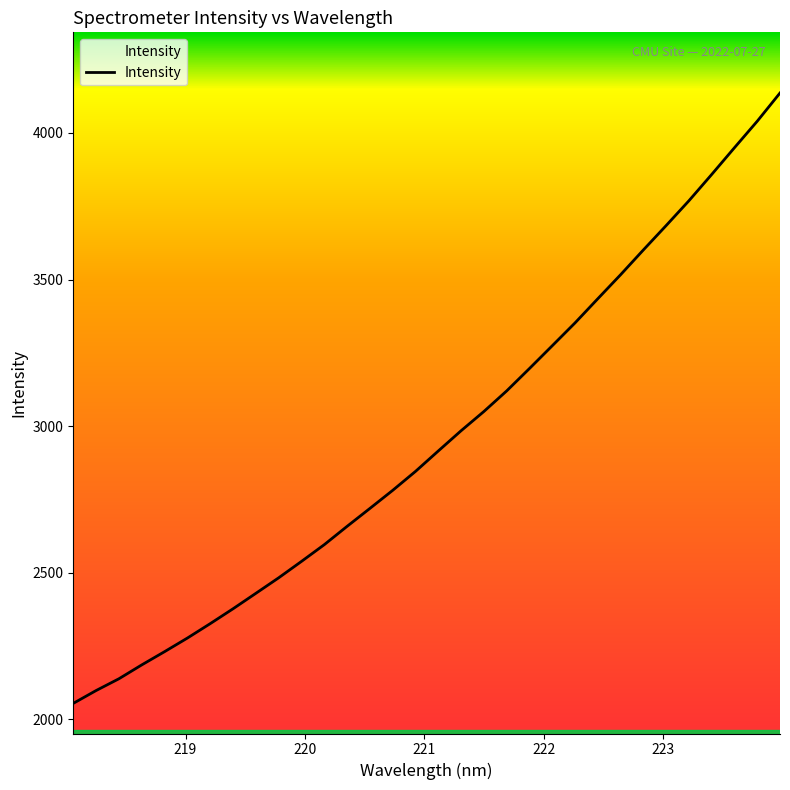

What is the maximum value shown in the chart?

4136.0